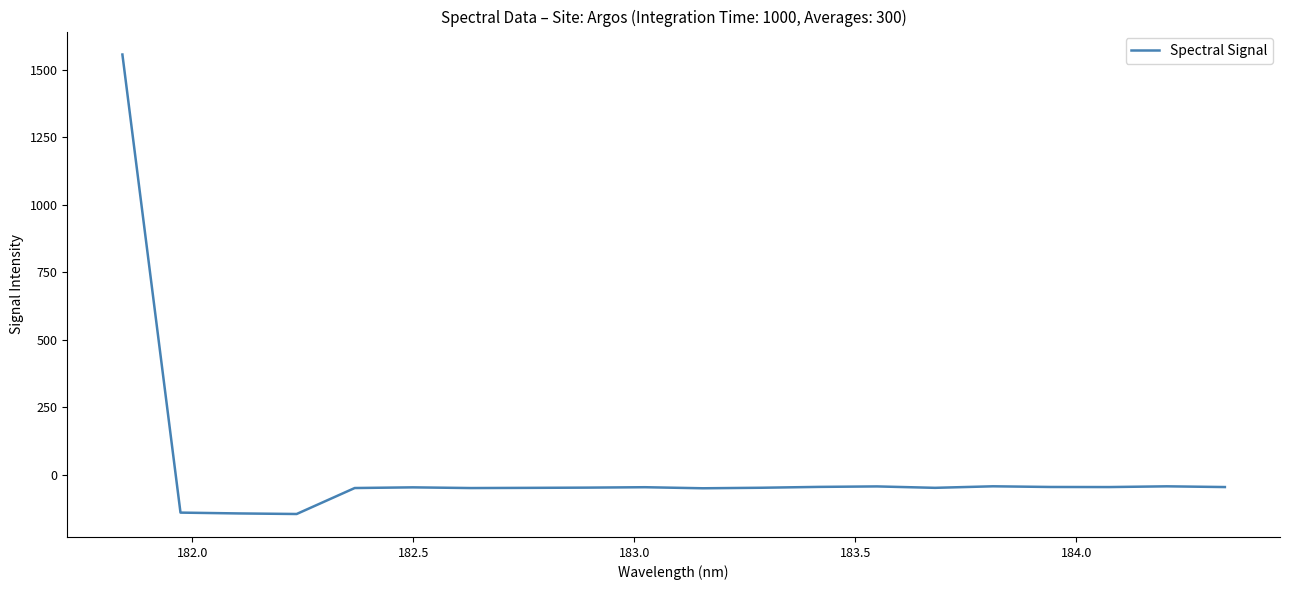

What is the minimum value shown in the chart?

-146.2